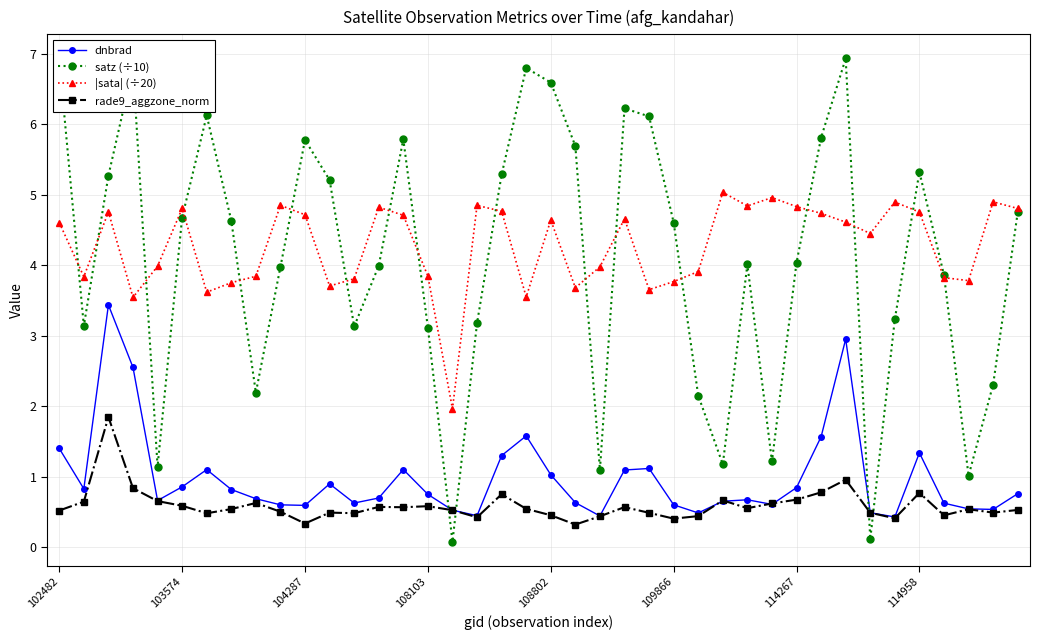

What is the value of the dnbrad point at the 18th from the left?

0.4